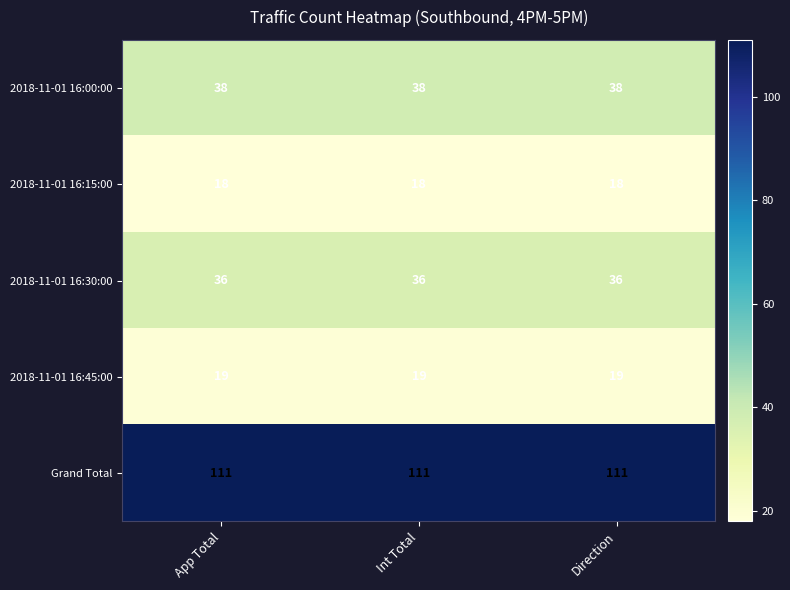

What is the minimum value for 2018-11-01 16:30:00?

36